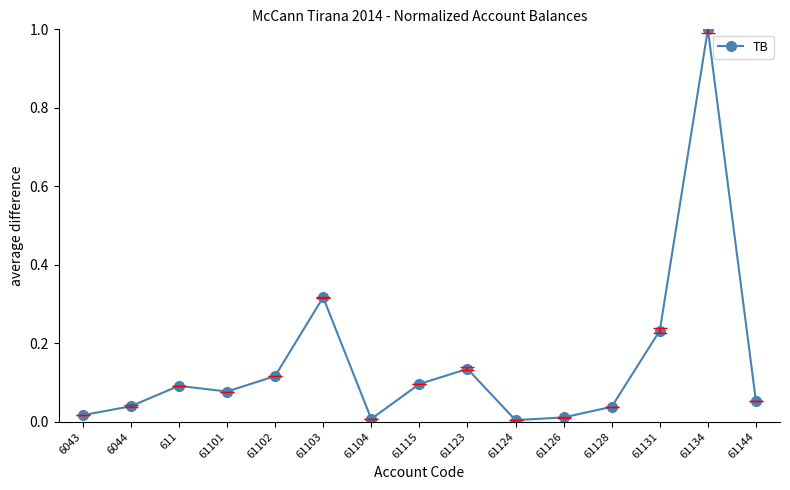

What is the label of the 1st point from the left?

6043